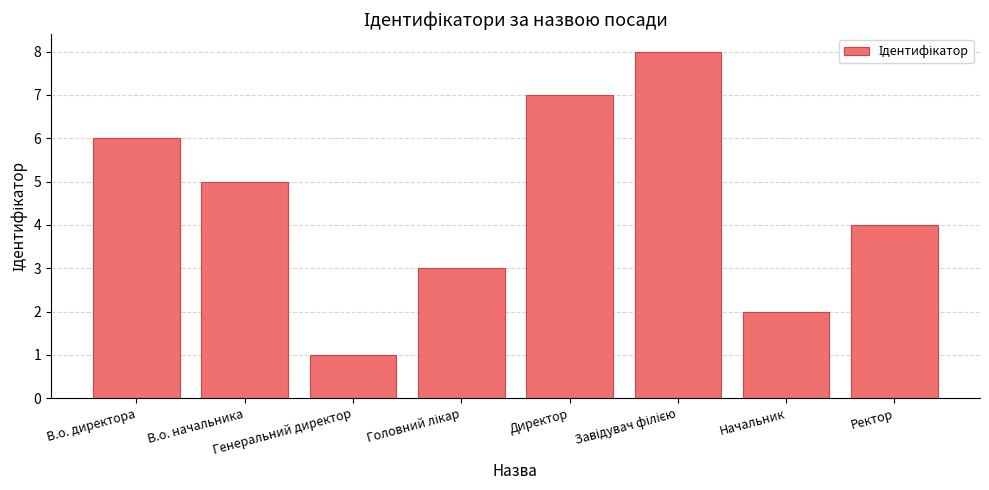

What is the maximum value shown in the chart?

8